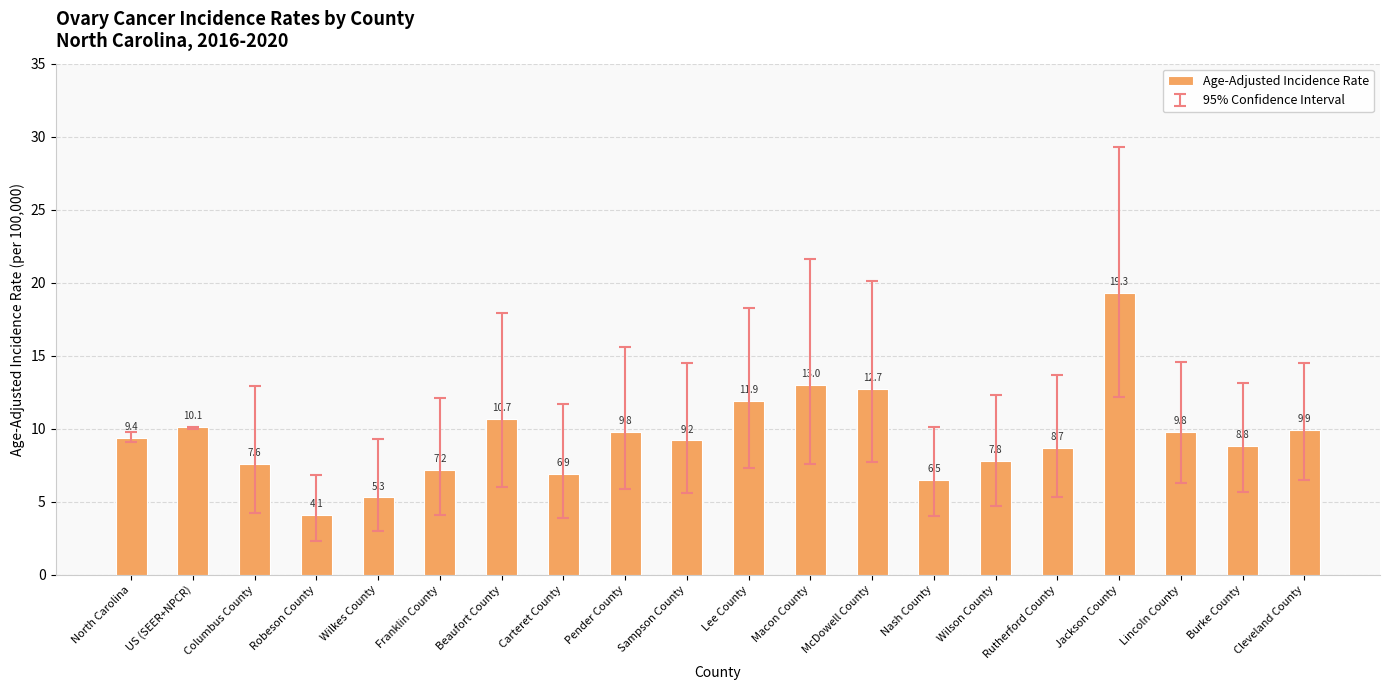

Does the chart contain stacked bars?

No